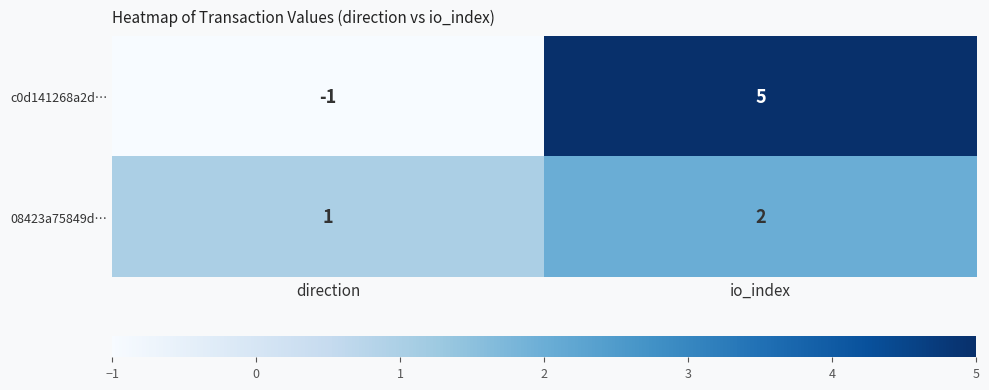

How many data points does each series have?

2